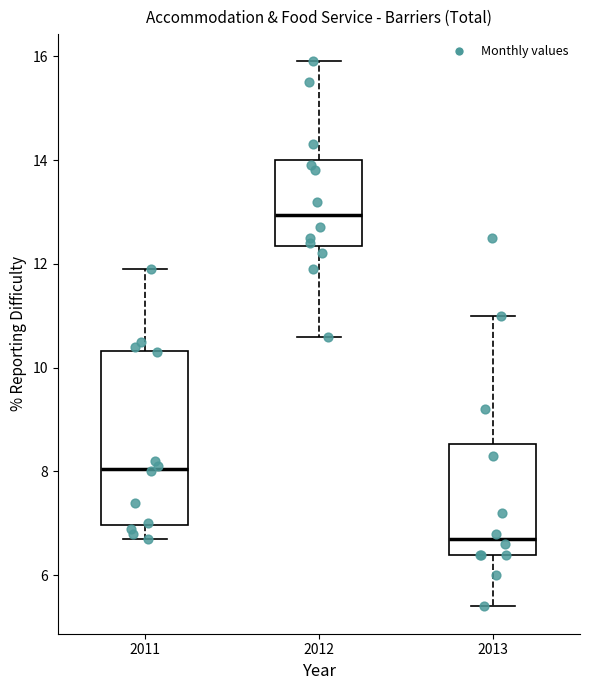

Reading left to right, read every box against the y-axis: the position of its median line, the range the box covers, and the ends of its whiskers. The values are not printed on the chart, so give them approximately, as read against the axis.

2011: median 8.0, box 7.0 to 10.4, whiskers 6.8 to 12.0
2012: median 13.0, box 12.4 to 14.0, whiskers 10.6 to 16.0
2013: median 6.8, box 6.4 to 8.6, whiskers 5.4 to 11.0